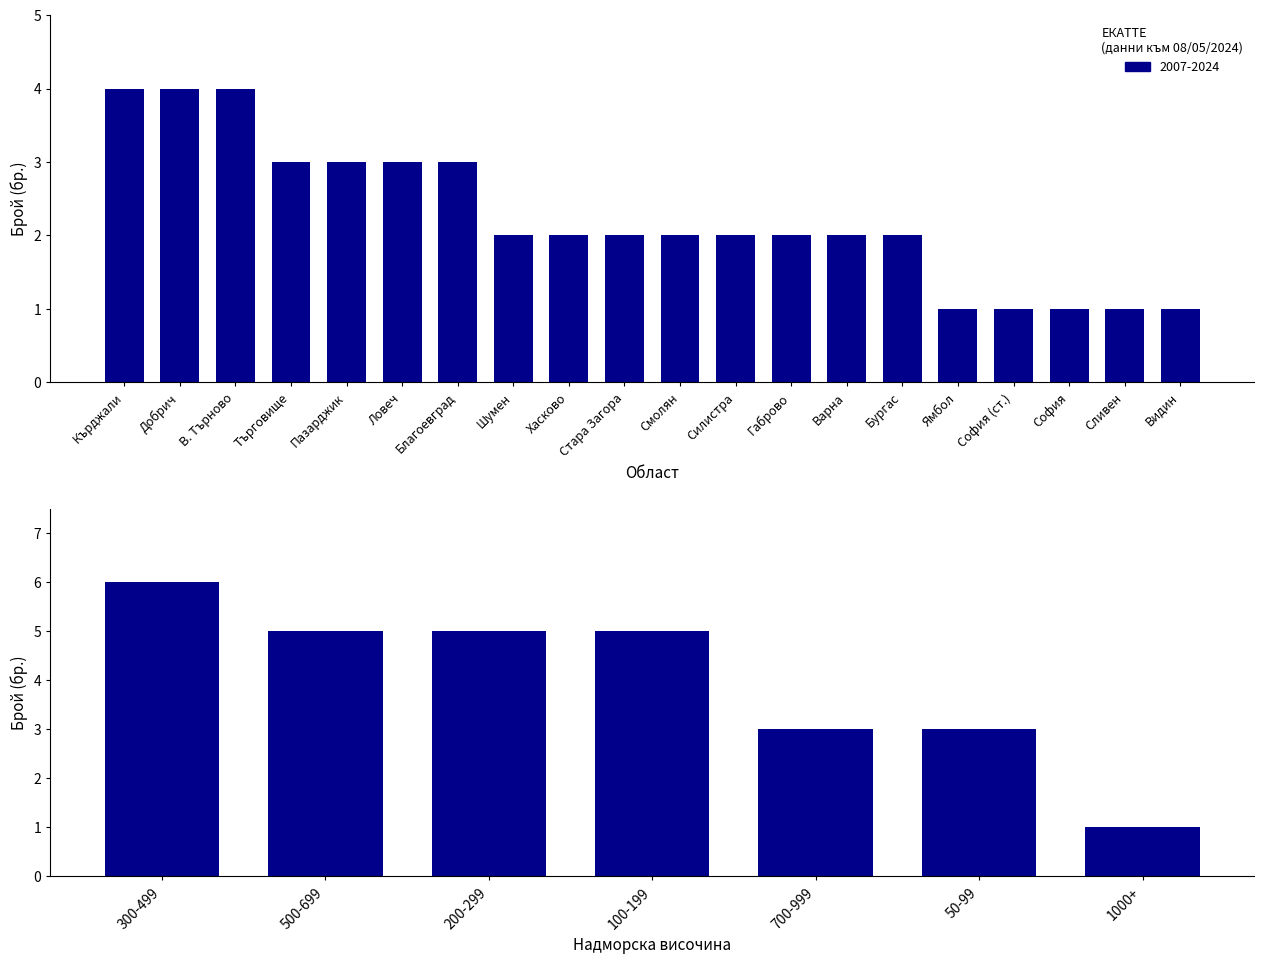

Approximately how many times larger is the value at 50-99 compared to 700-999?

1.0